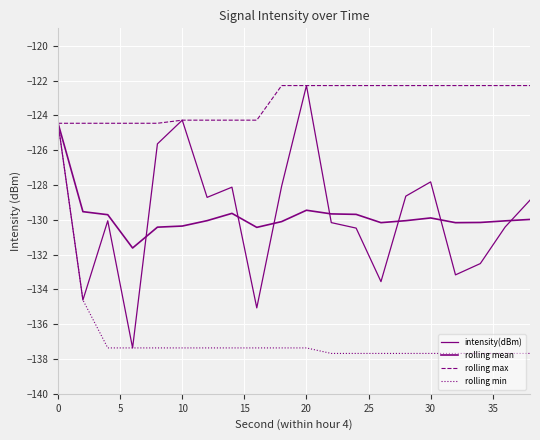

How many lines are shown in the chart?

4